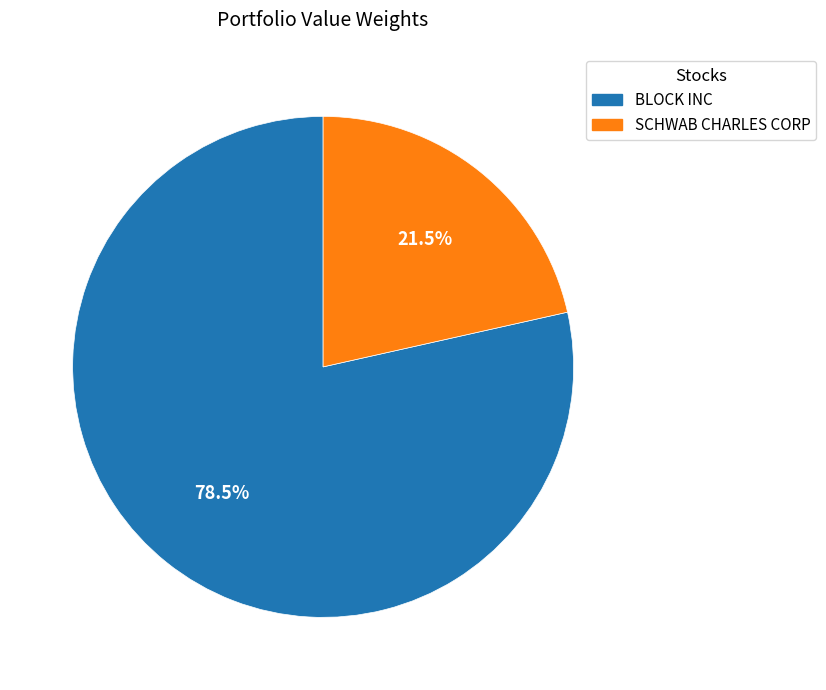

The BLOCK INC slice represents 70% of the pie. True or false?

False